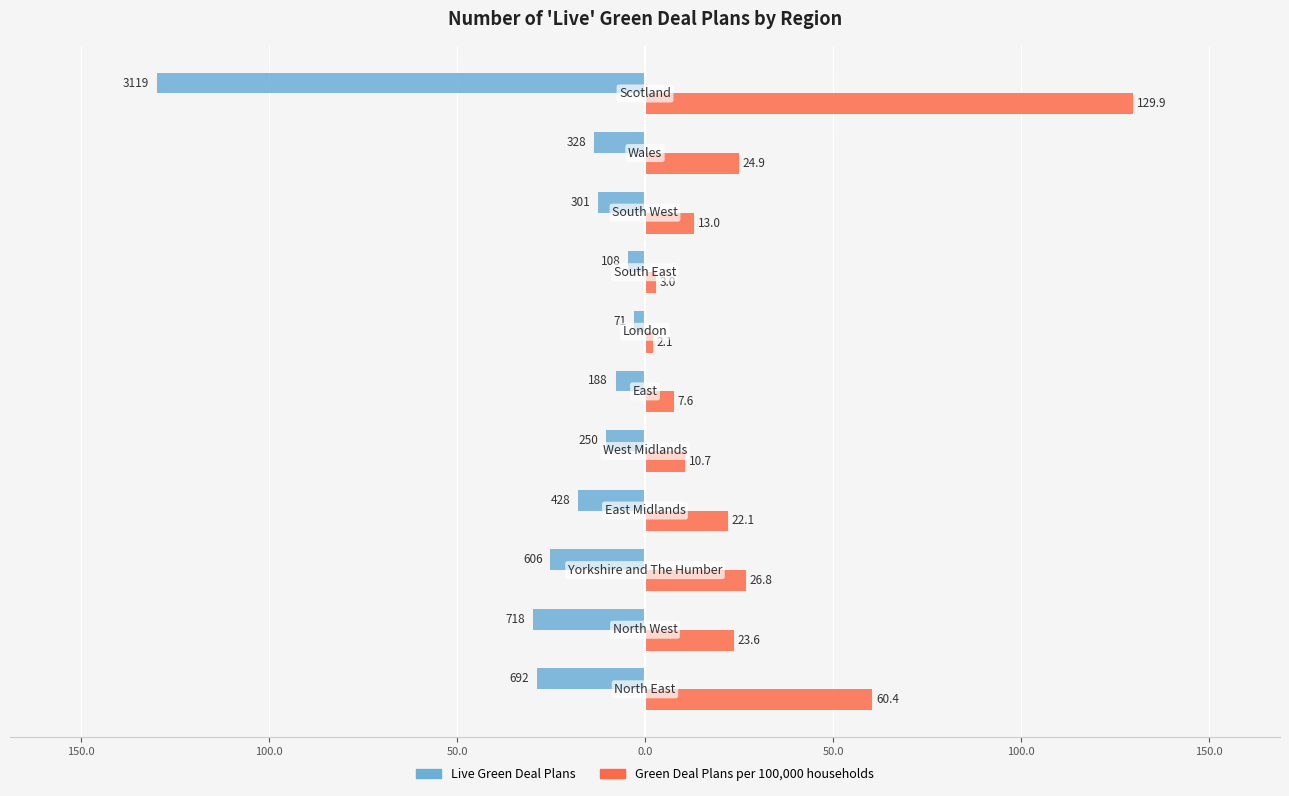

Reading left to right, what are all the values shown in this chart?

Live Green Deal Plans: -28.8	-29.9	-25.2	-17.8	-10.4	-7.8	-3.0	-4.5	-12.5	-13.7	-129.9
Green Deal Plans per 100,000 households: 60.4	23.6	26.8	22.1	10.7	7.6	2.1	3.0	13.0	24.9	129.9